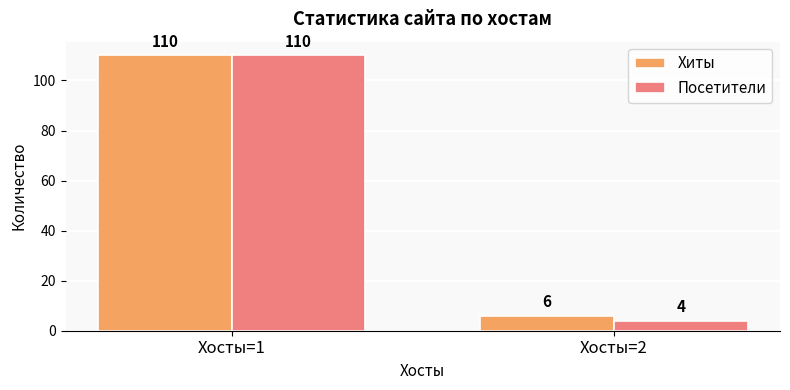

Reading left to right, what are all the values shown in this chart?

Хиты: 110	6
Посетители: 110	4